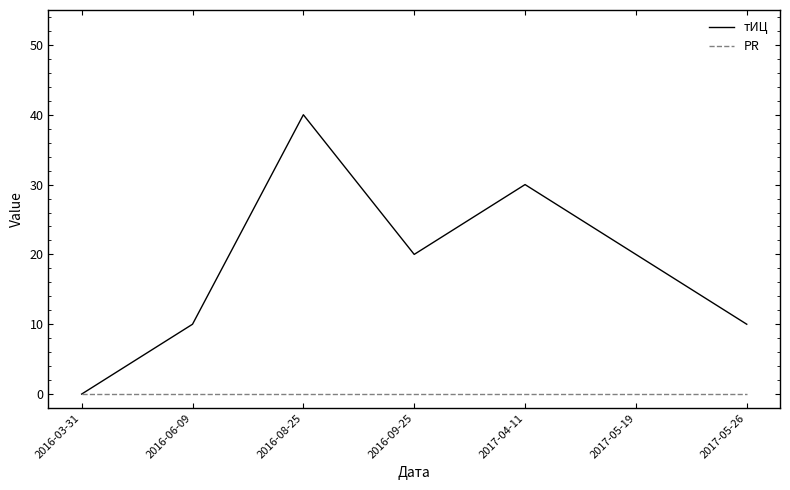

At which category does the chart reach its peak across all series?

2016-08-25